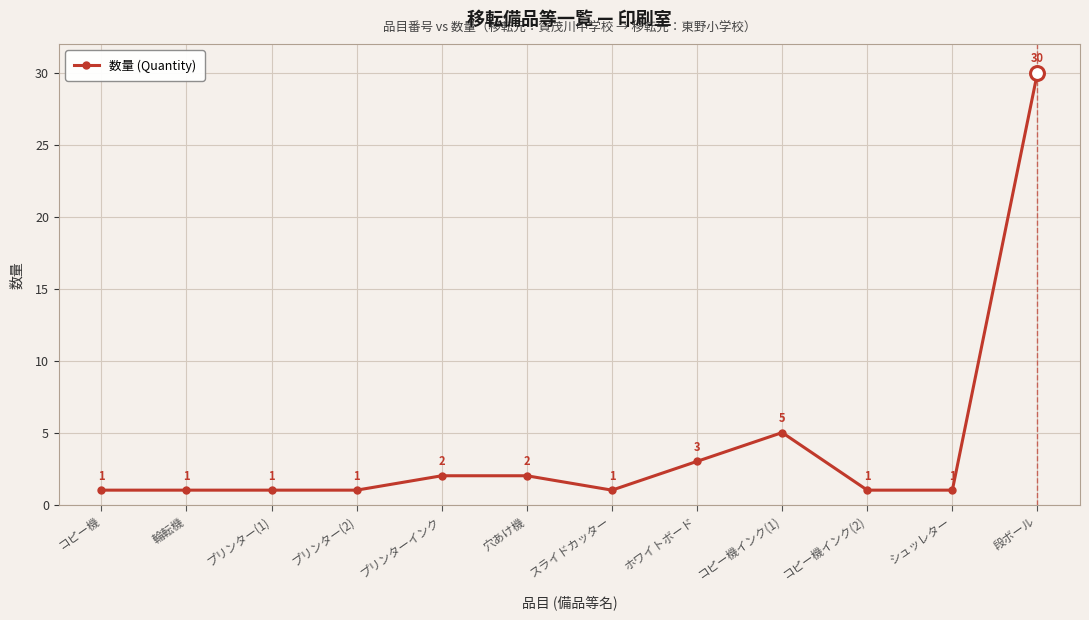

What is the maximum value shown in the chart?

30